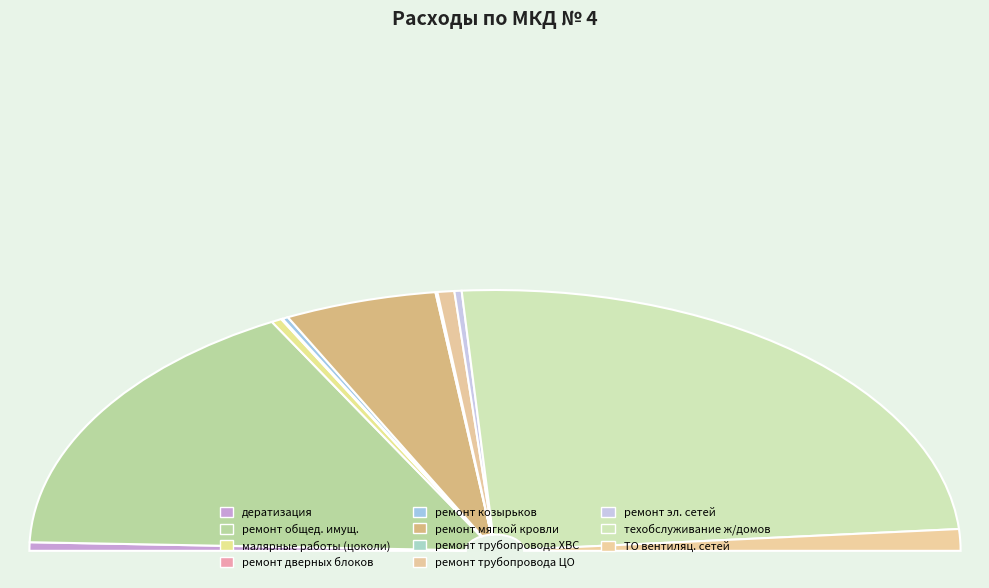

Is ремонт эл. сетей the majority of the pie?

No